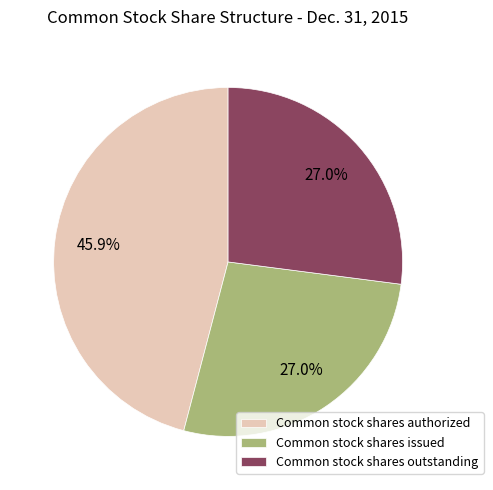

True or false: Common stock shares issued accounts for 27% of the total.

True